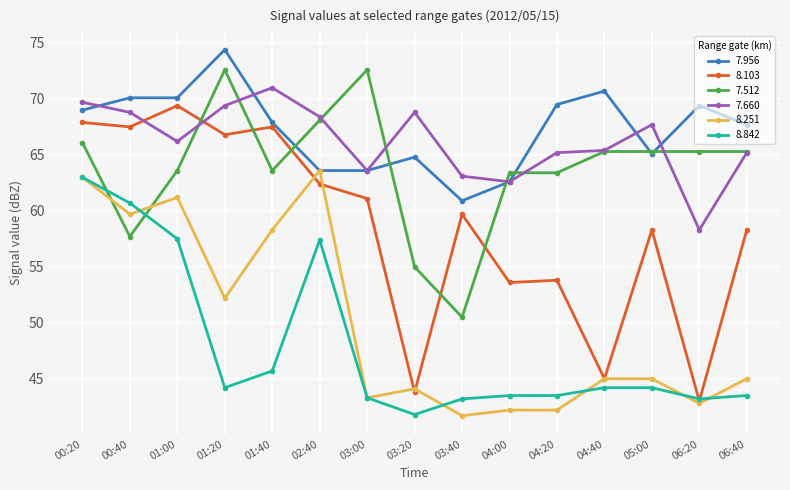

What is the value of the 8.842 point at the 6th from the left?

57.4